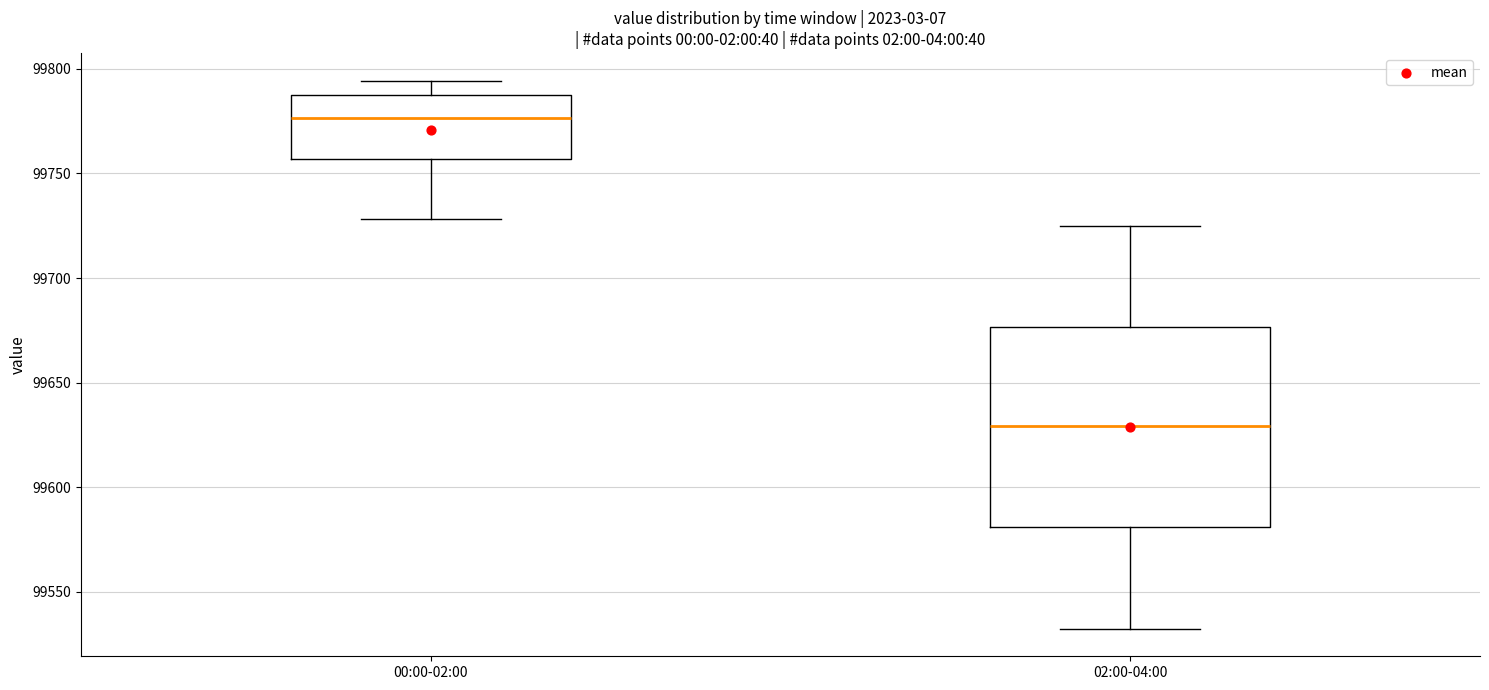

Reading left to right, read every box against the y-axis: the position of its median line, the range the box covers, and the ends of its whiskers. The values are not printed on the chart, so give them approximately, as read against the axis.

00:00-02:00: median 99775, box 99755 to 99790, whiskers 99730 to 99795
02:00-04:00: median 99630, box 99580 to 99675, whiskers 99530 to 99725